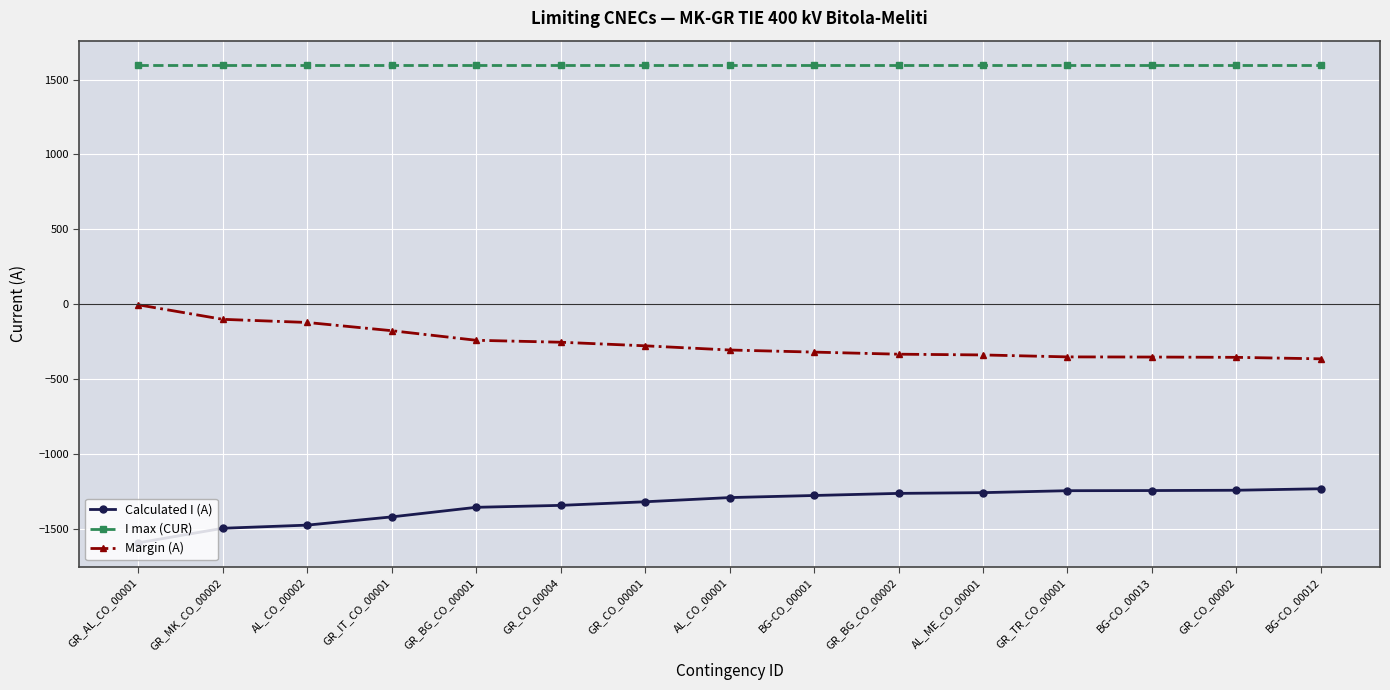

Is the value of I max (CUR) at GR_TR_CO_00001 greater than the value of Calculated I (A) at GR_IT_CO_00001?

Yes